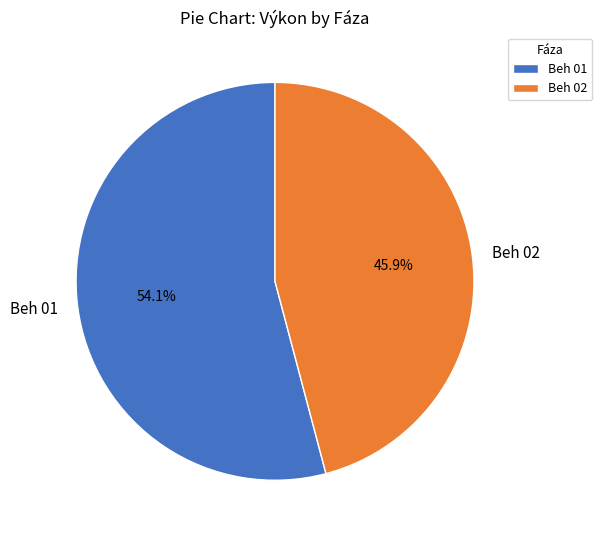

What is the total percentage of Beh 02 and Beh 01?

100.0%